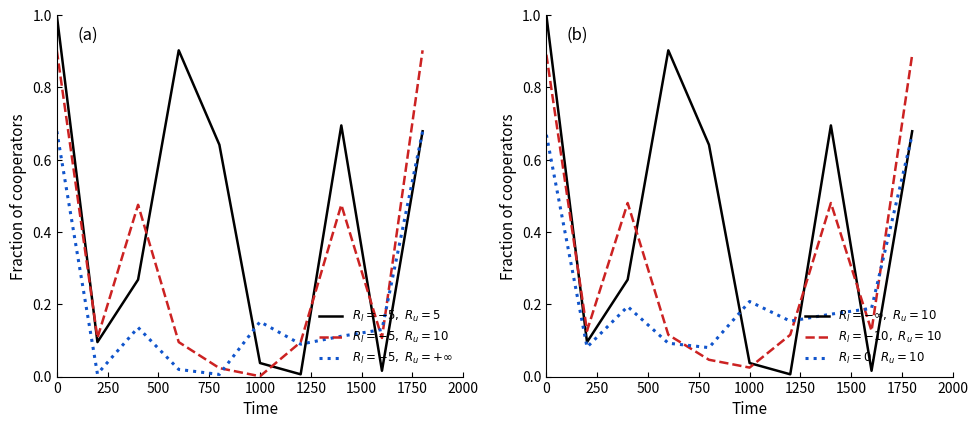

Which series ends up on top after the final intersection of $R_l=-5,\ R_u=5$ and $R_l=-5,\ R_u=10$?

$R_l=-5,\ R_u=10$